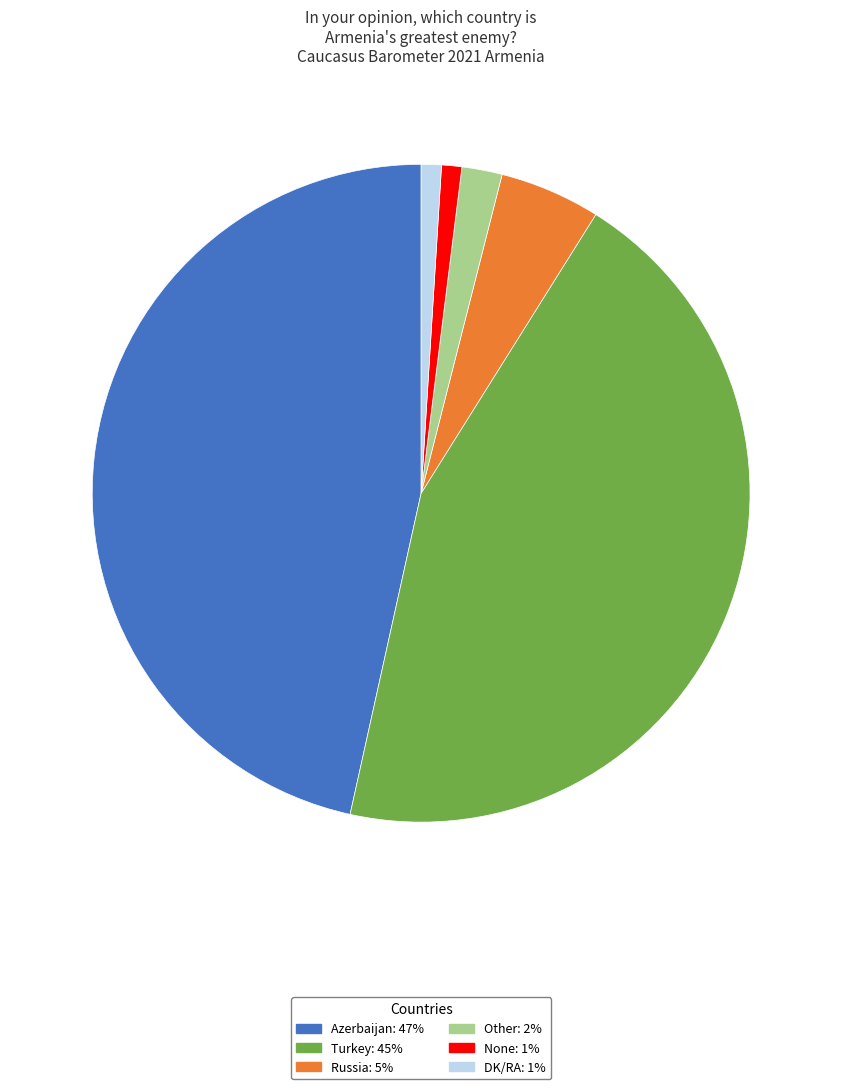

Count the number of slices in the pie.

6